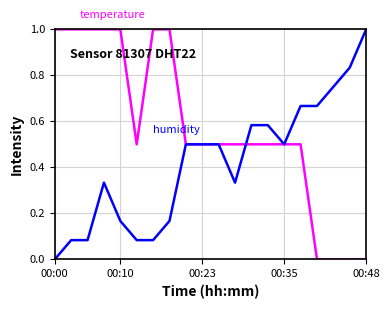

What is the greatest value displayed?

1.0